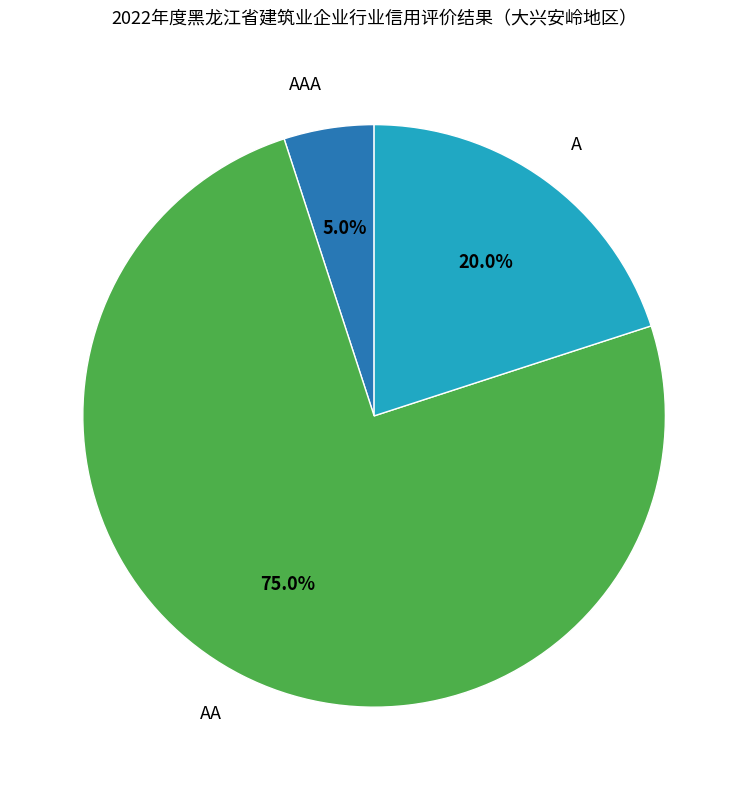

To the nearest percent, what portion does AA represent?

75%